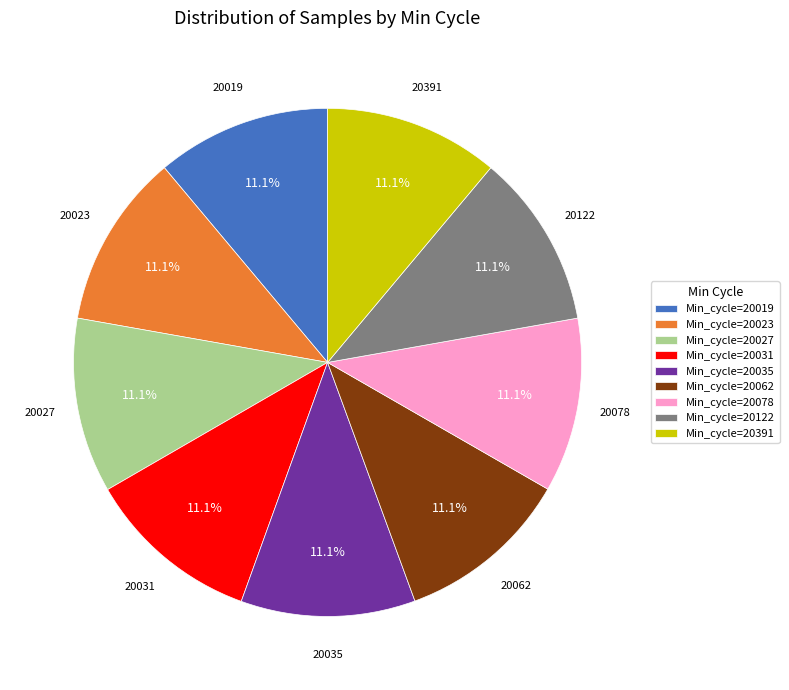

How many segments does this pie chart have?

9